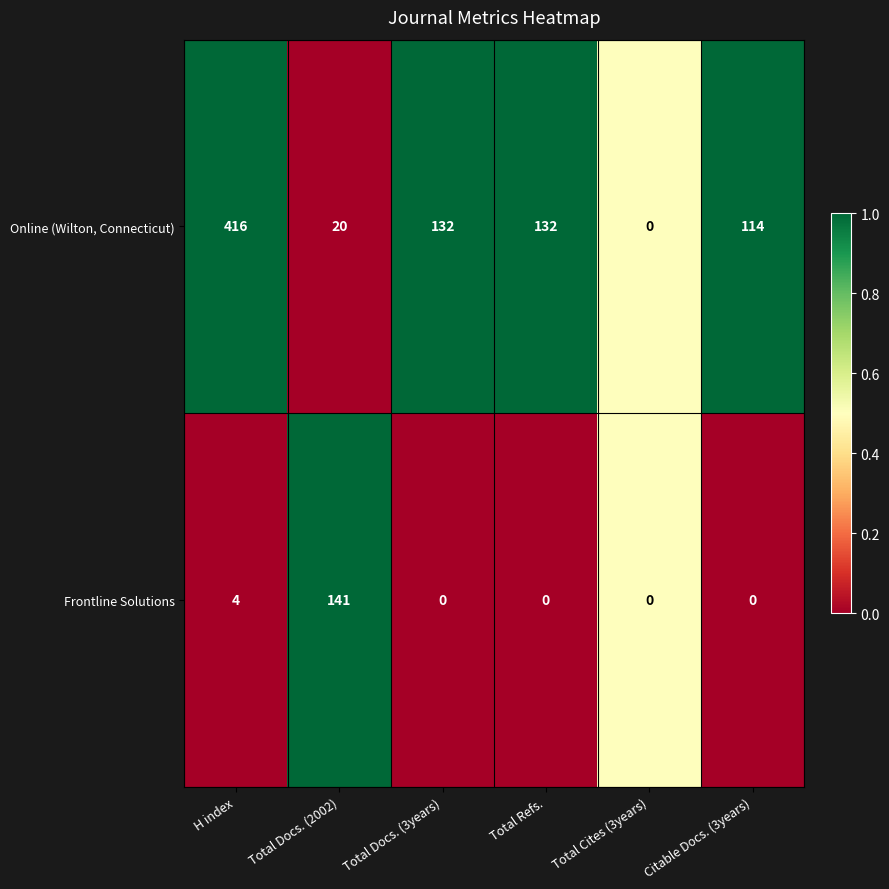

Where is Frontline Solutions nearest to the value 70?

H index